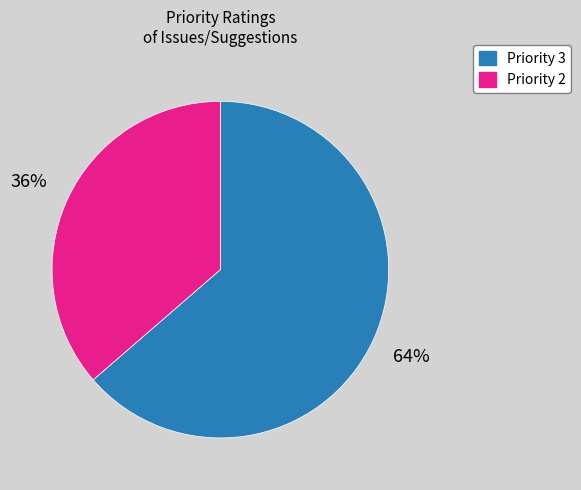

To the nearest percent, what is the average slice percentage?

50%